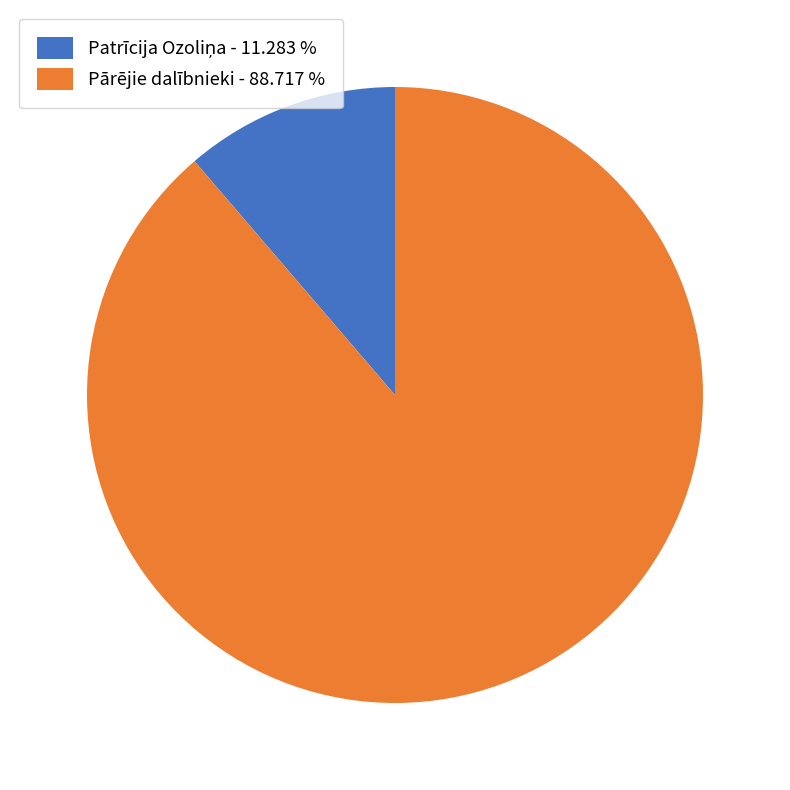

Does any single category account for the majority?

Yes